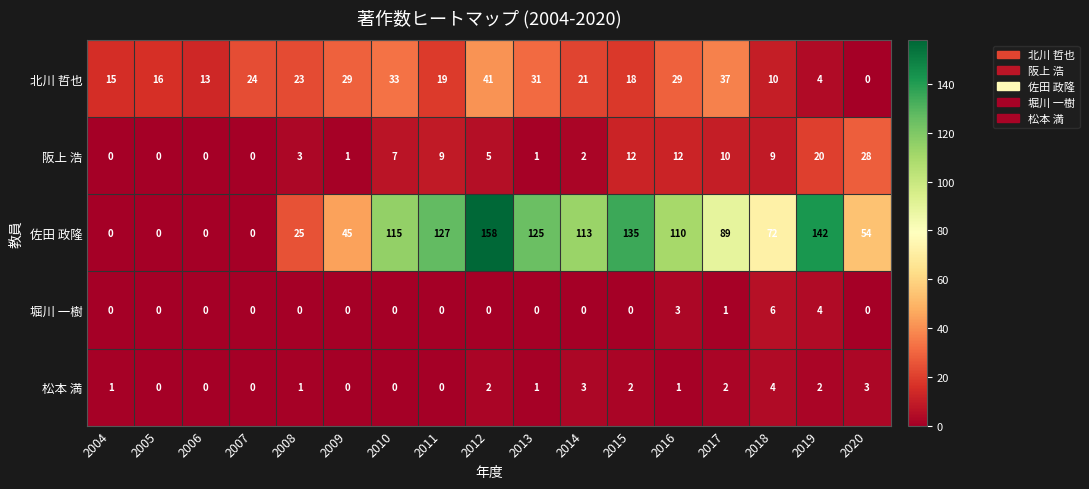

What is the greatest value displayed?

158